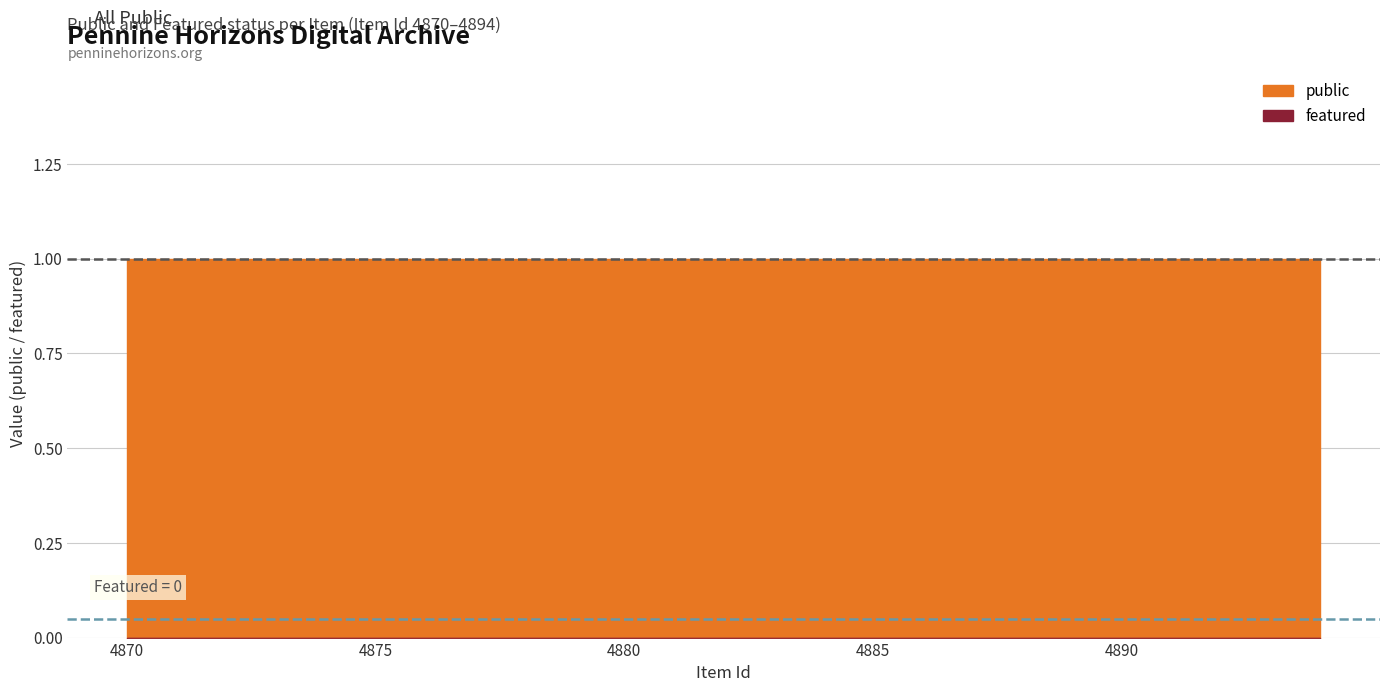

True or false: featured and public cross at least once.

False